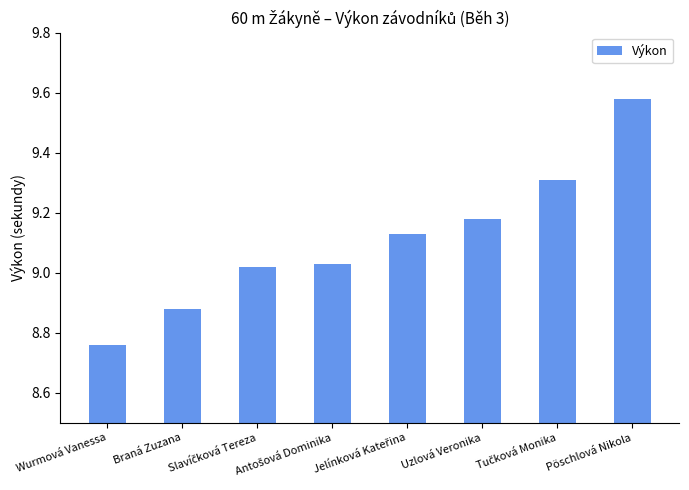

Does the chart contain stacked bars?

No